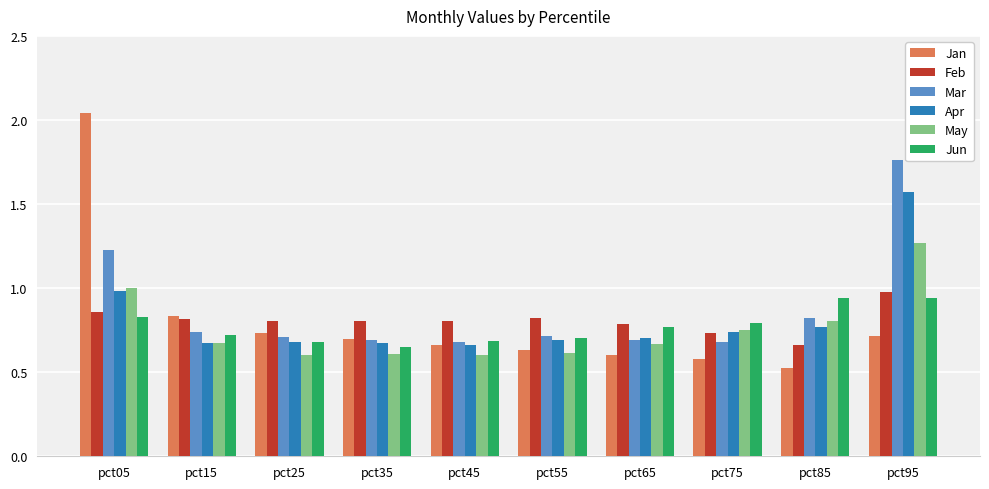

What is the difference between the highest and lowest values at pct85?

0.4